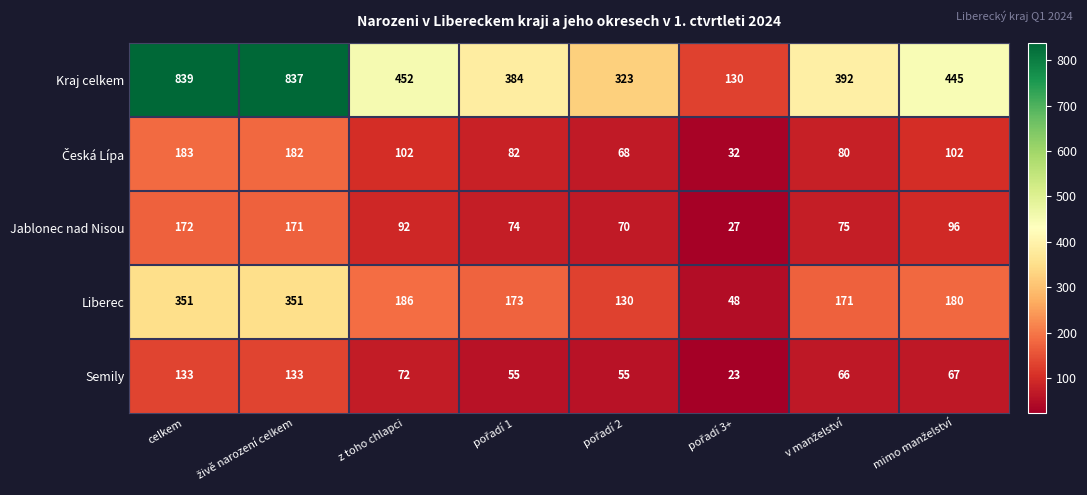

At which category does the chart reach its peak across all series?

celkem